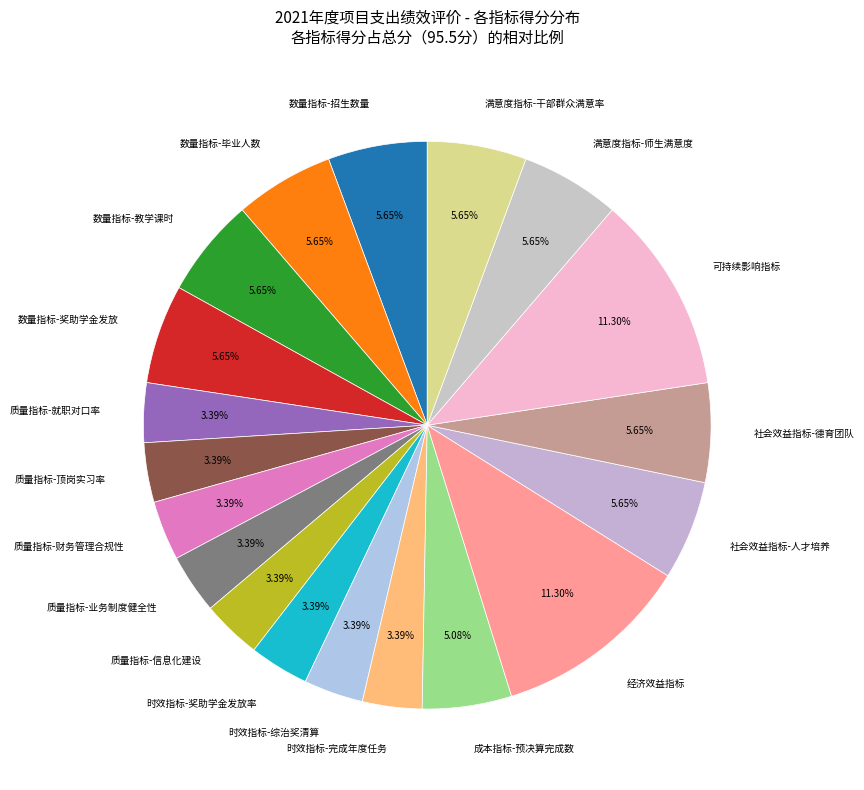

Combined, do 成本指标-预决算完成数 and 时效指标-奖助学金发放率 account for over 50%?

No